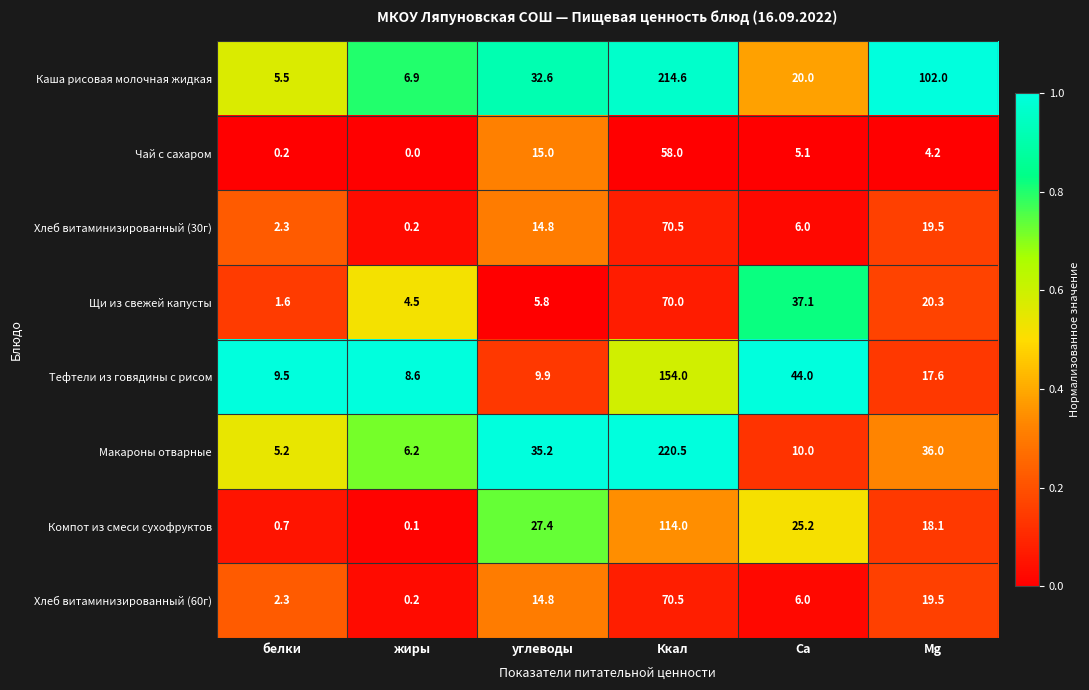

At which category is the sum across all series the highest?

Ккал